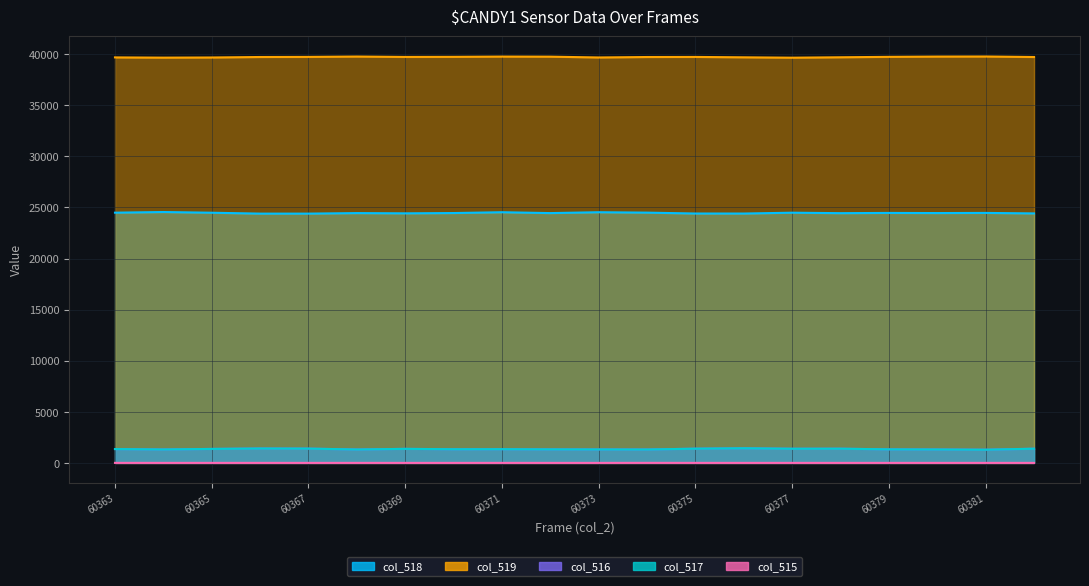

True or false: col_516 and col_515 cross at least once.

False